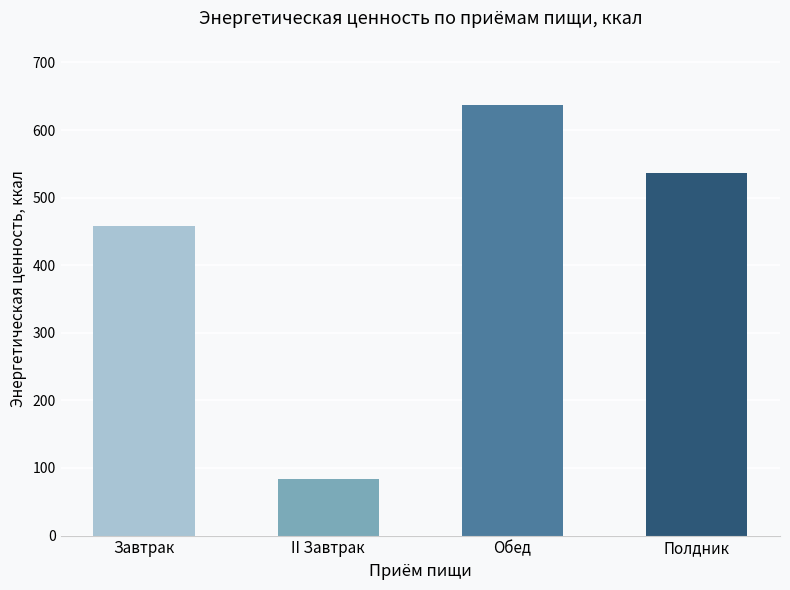

Reading left to right, transcribe all the data shown in this chart.

Завтрак=457.7	II Завтрак=83.4	Обед=636.7	Полдник=536.3